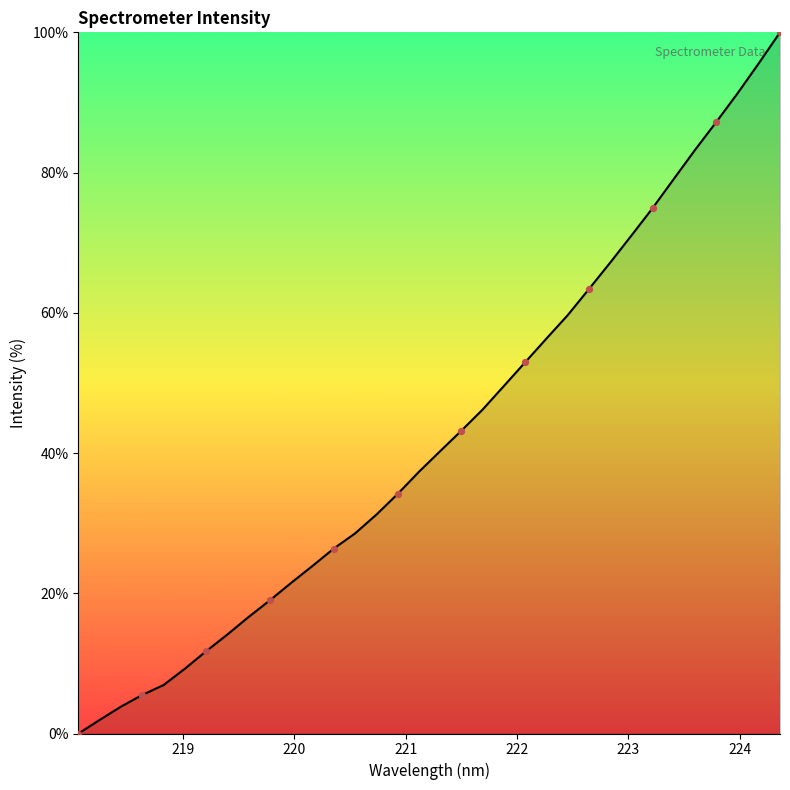

What is the difference between the maximum and minimum values?

100.0